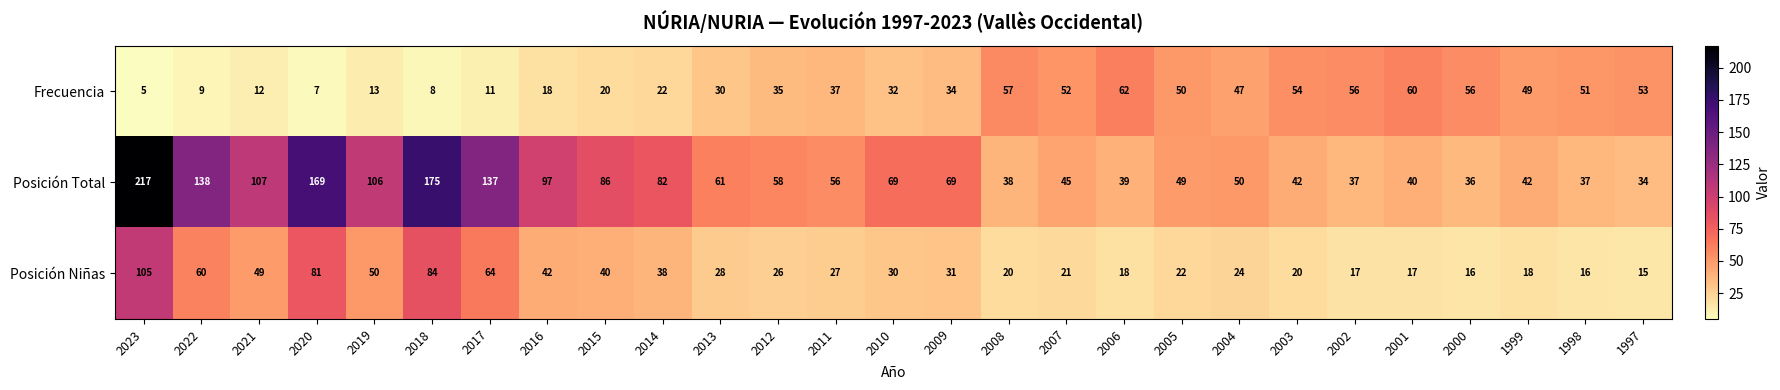

At how many categories does at least one series exceed 21?

27